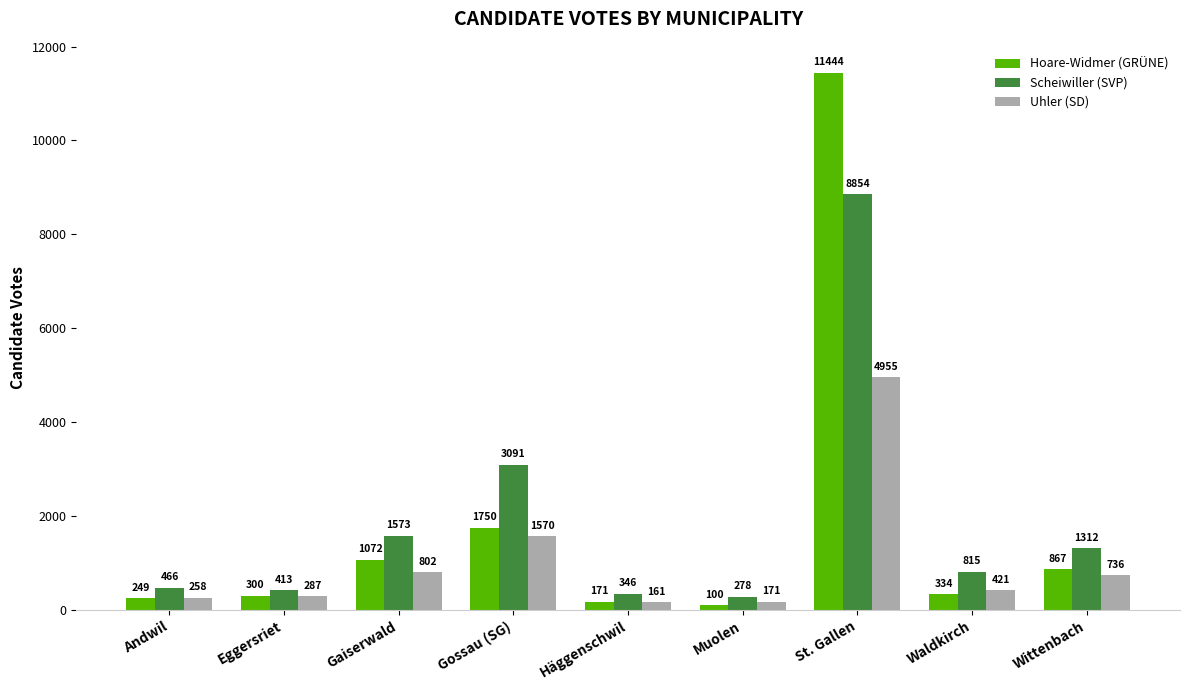

Are the bars horizontal?

No